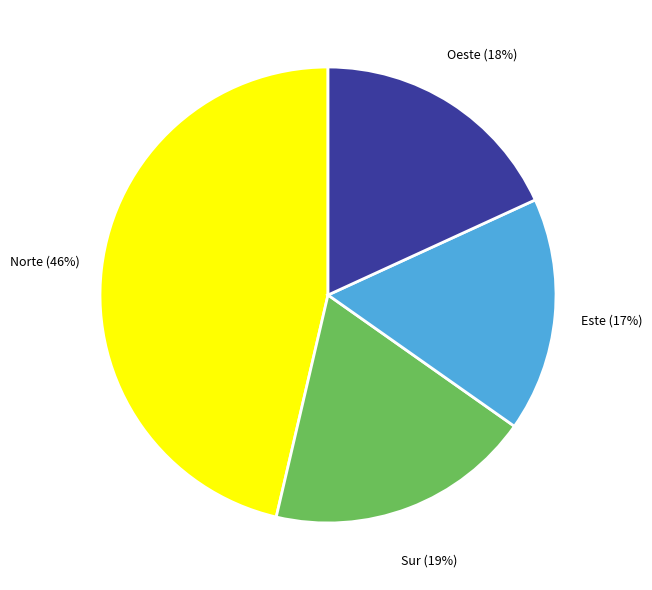

Is there any slice that represents more than half of the pie?

No